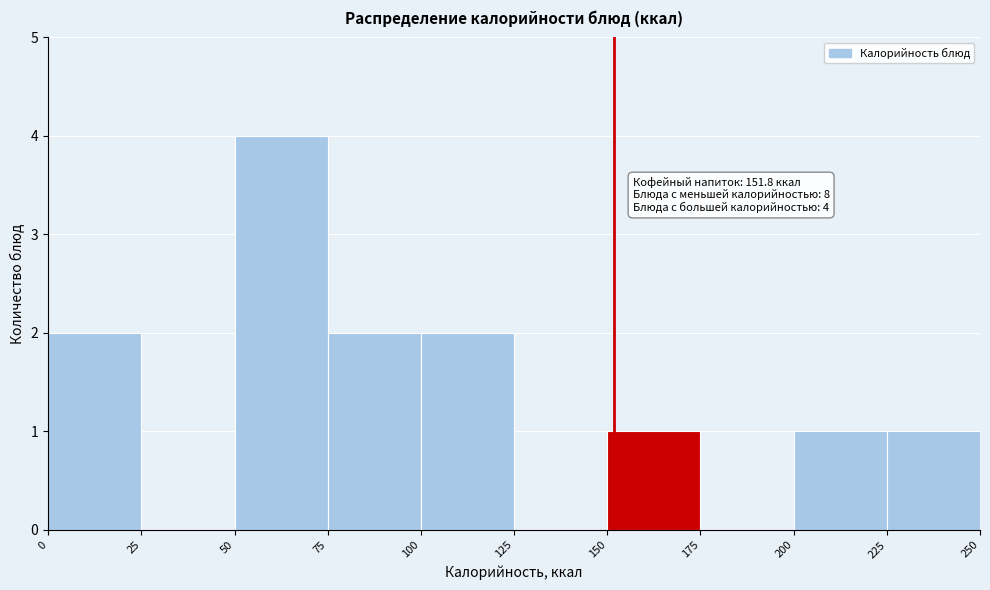

Which range on the x-axis has the tallest bar?

50 to 75